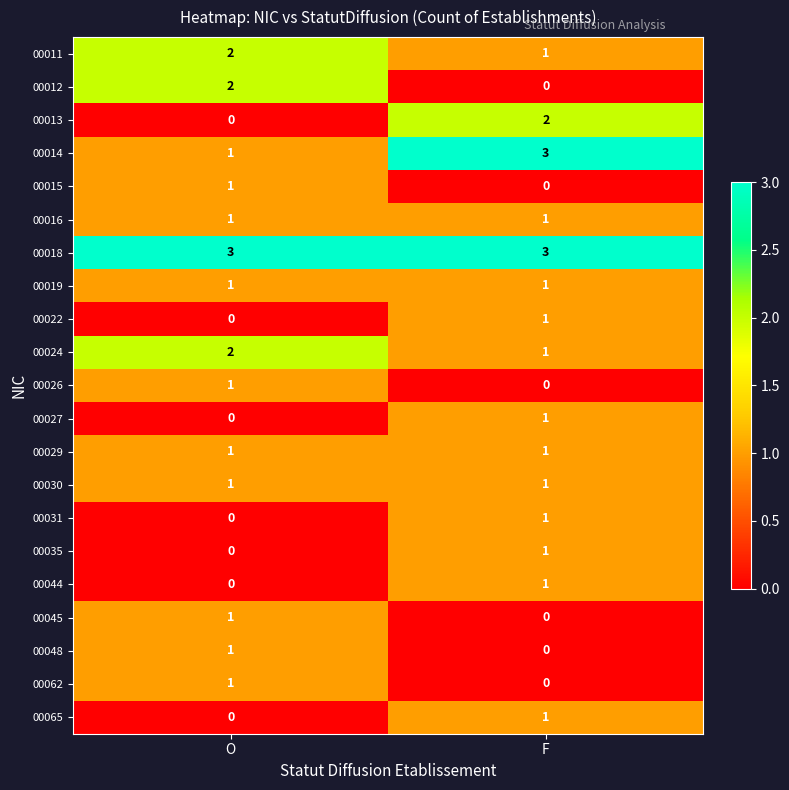

How many distinct data groups are displayed?

21